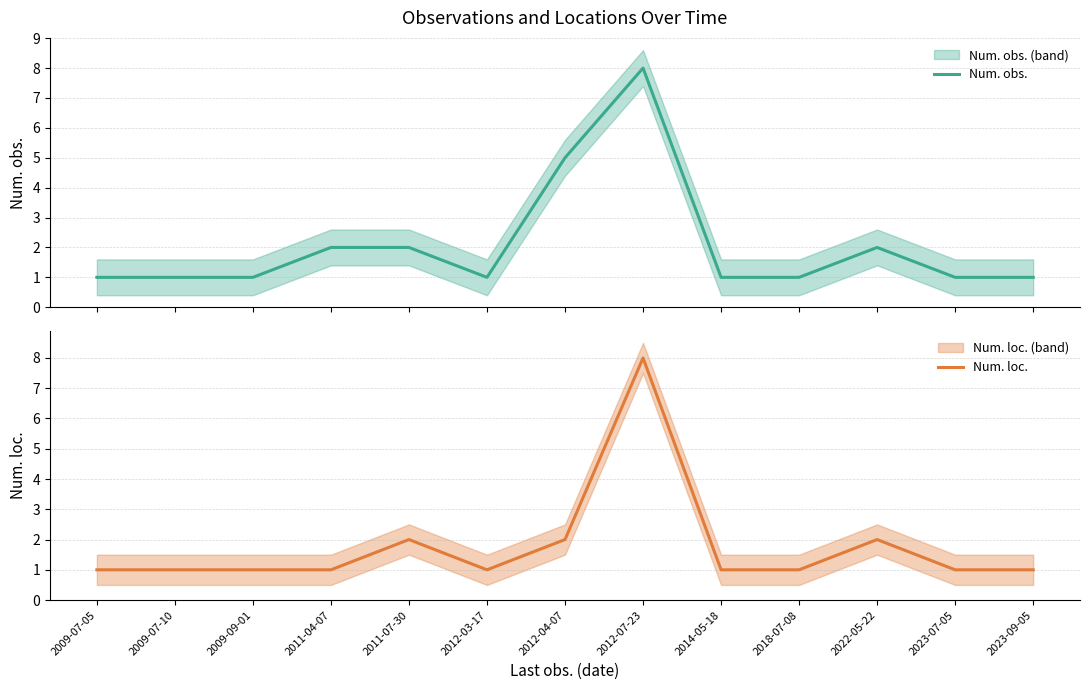

The value of Num. loc. at 2011-04-07 is 1. True or false?

True